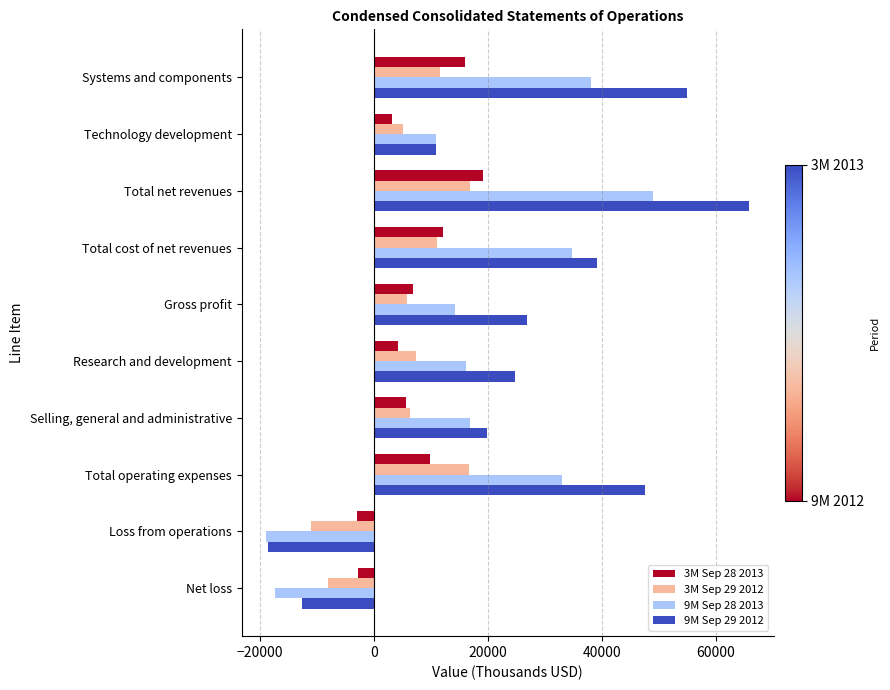

Where is 9M Sep 29 2012 nearest to the value 23649?

Research and development